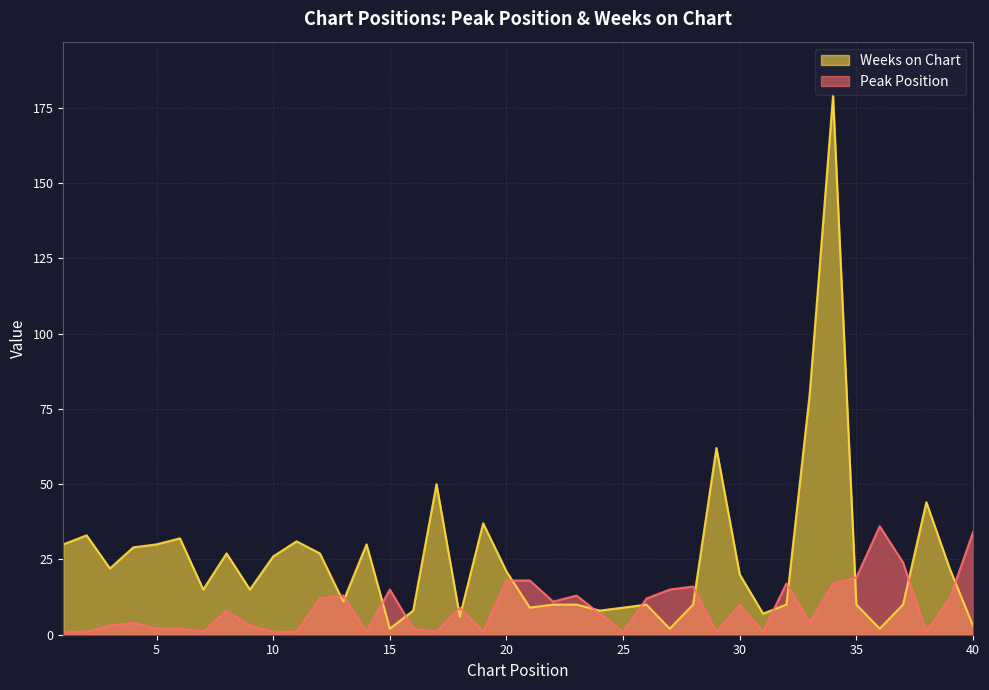

At which category is the sum across all series the highest?

34